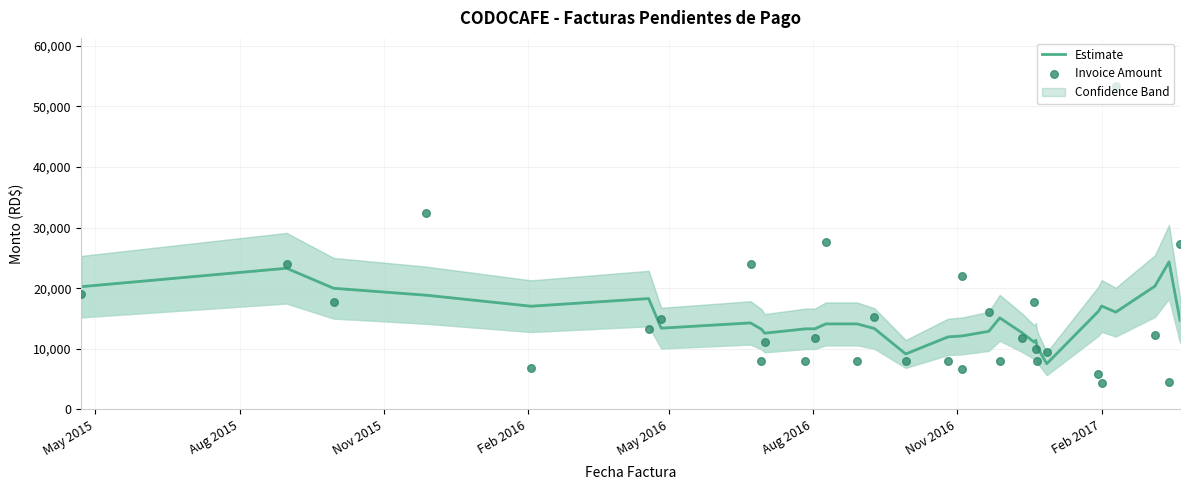

Is the value of Estimate at Aug 2016 greater than the value of Invoice Amount at 10?

Yes